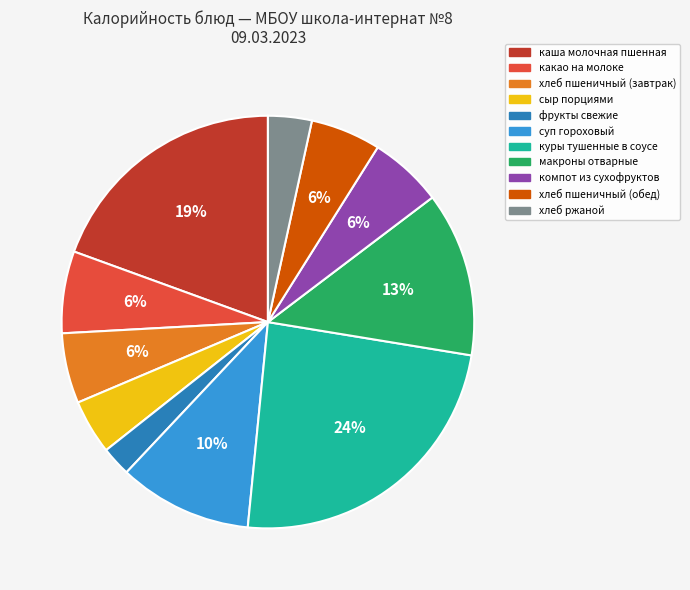

How many slices are in this pie chart?

11